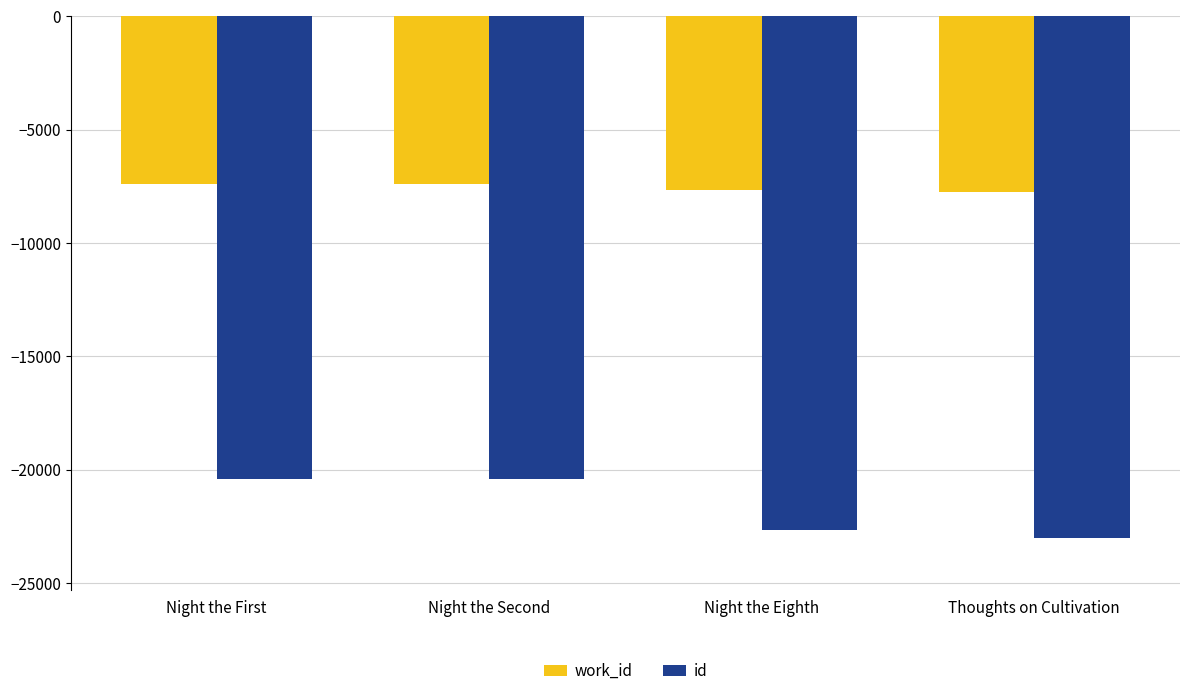

How many bars are there in each group?

2